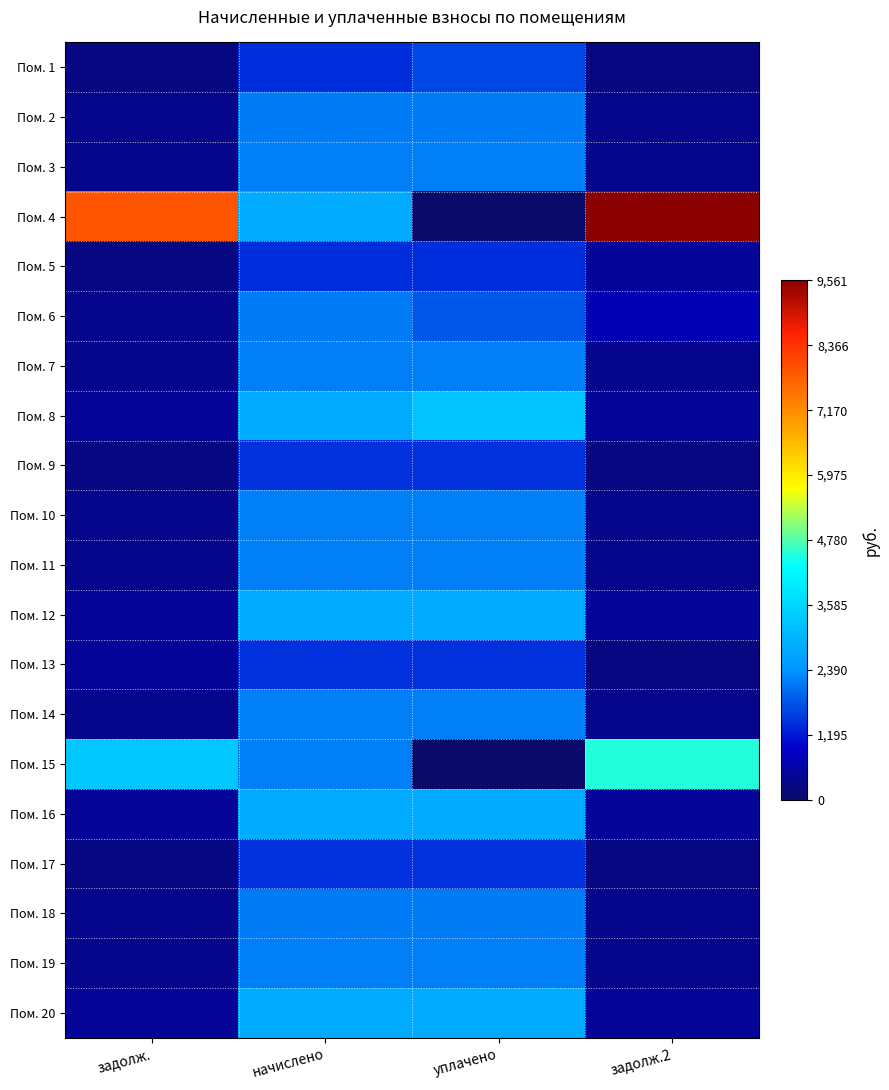

Which has a higher value, начислено or задолж.2?

начислено